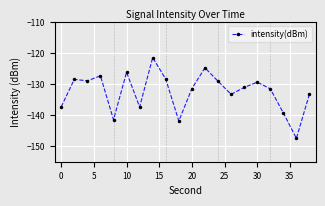

What is the difference between the maximum and minimum values?

26.0